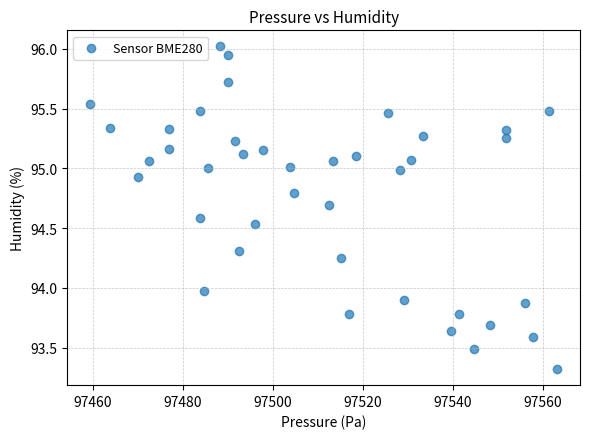

What is the range of Y values (max minus min)?

2.7